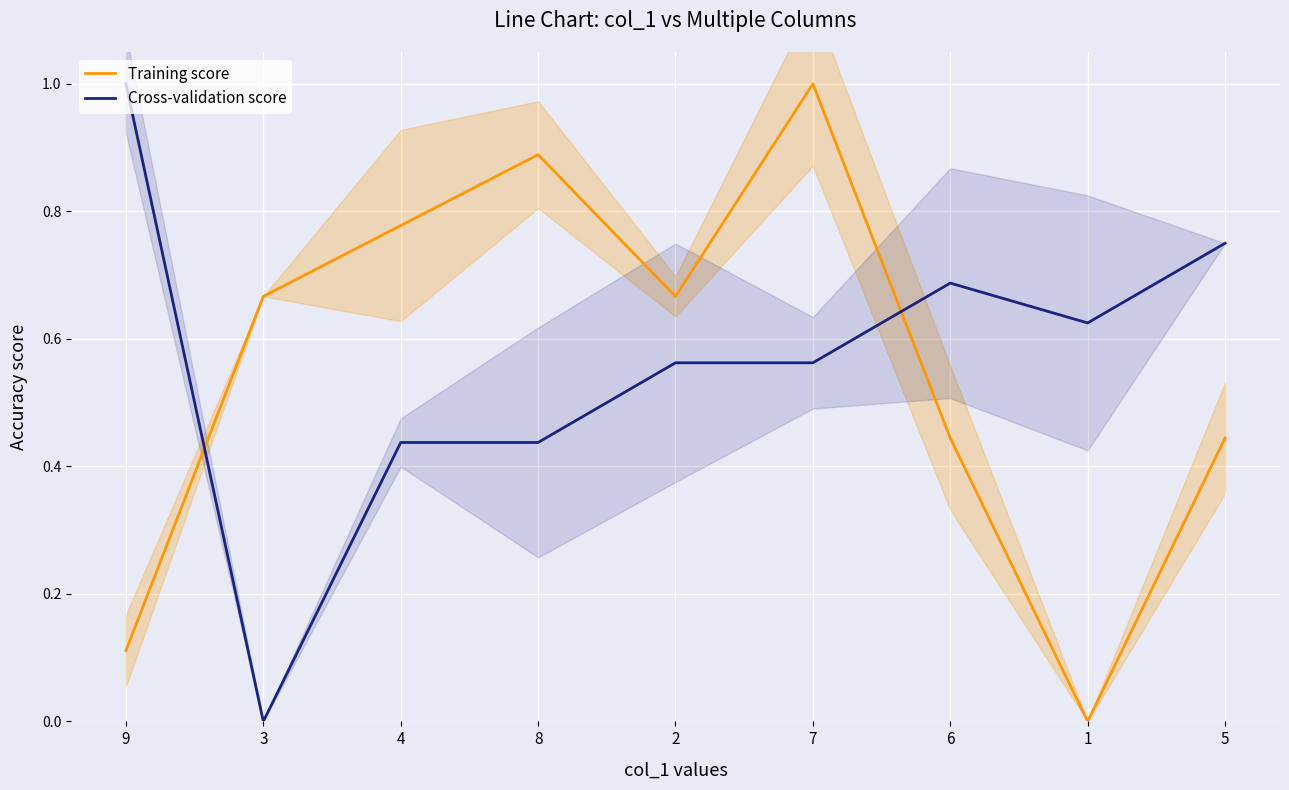

Reading left to right, transcribe all the data shown in this chart.

Training score: 0.1	0.7	0.8	0.9	0.7	1.0	0.4	0.0	0.4
Cross-validation score: 1.0	0.0	0.4	0.4	0.6	0.6	0.7	0.6	0.8